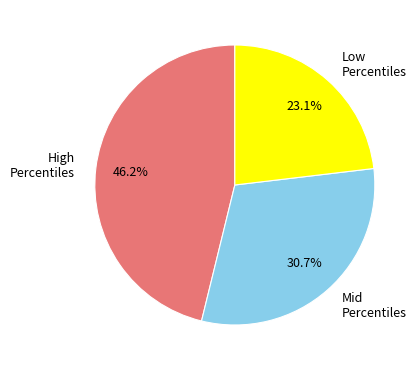

What percentage is NOT represented by Mid Percentiles?

69.3%